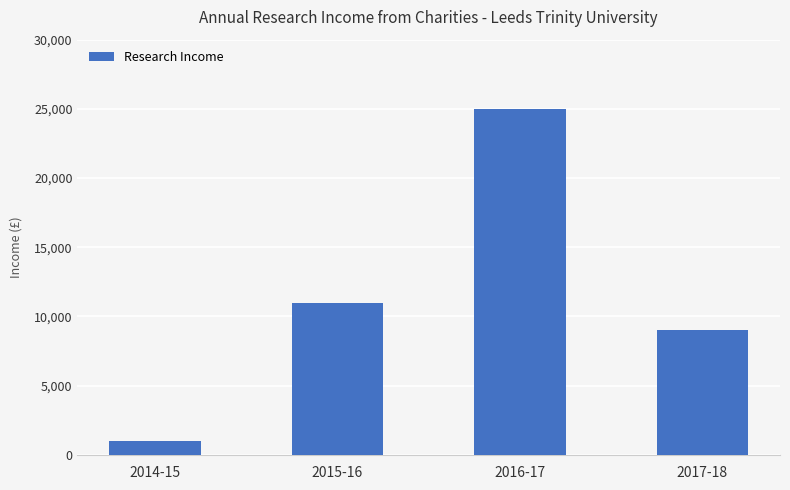

Reading left to right, transcribe all the data shown in this chart.

1000	11000	25000	9000